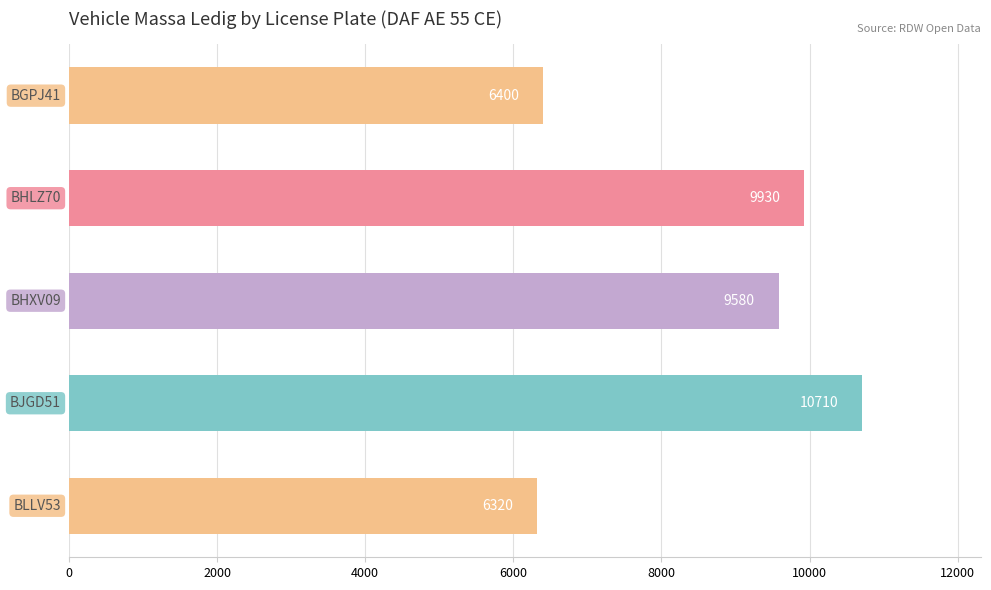

What is the average value?

8588